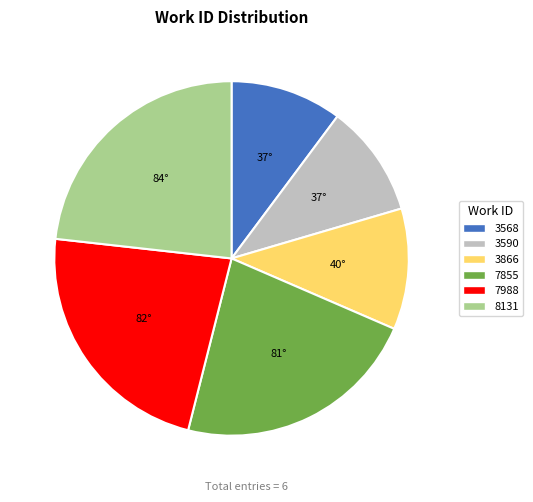

Is the sum of 3590 and 7988 greater than half?

No